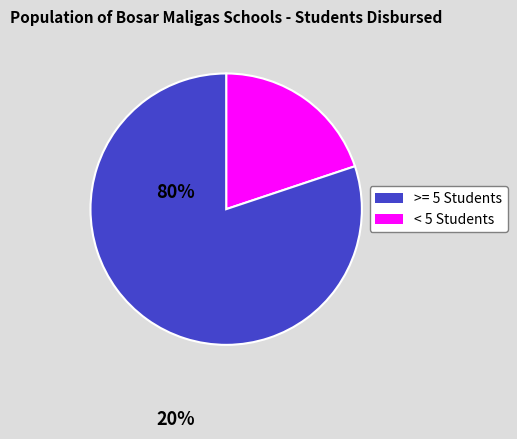

Does any single category account for the majority?

Yes